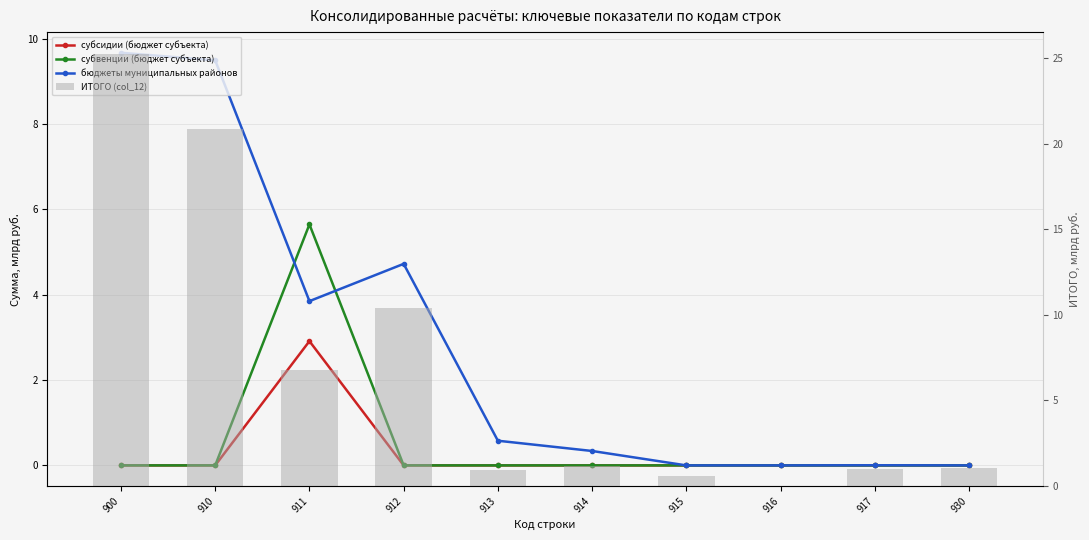

Is the value of субсидии (бюджет субъекта) at 914 greater than the value of бюджеты муниципальных районов at 900?

No